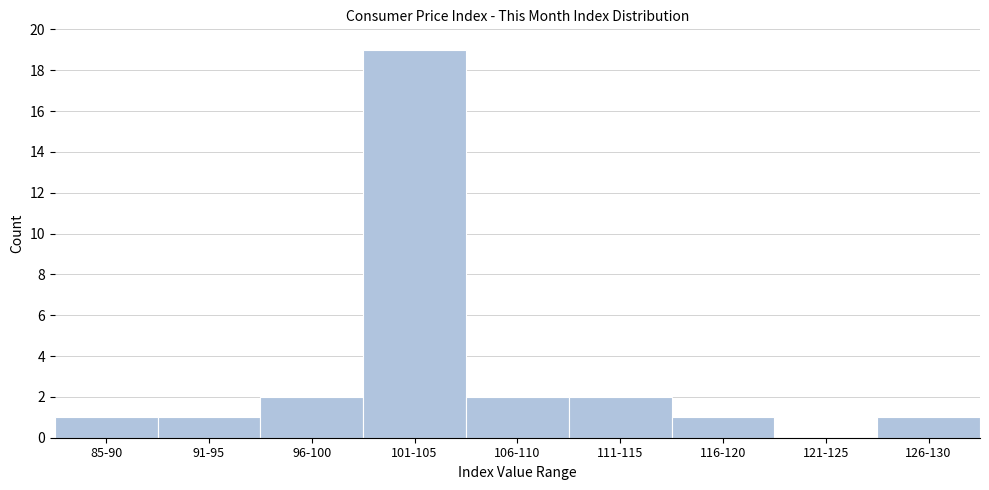

Reading left to right, extract all data points from this chart.

85-90=1	91-95=1	96-100=2	101-105=19	106-110=2	111-115=2	116-120=1	121-125=0	126-130=1